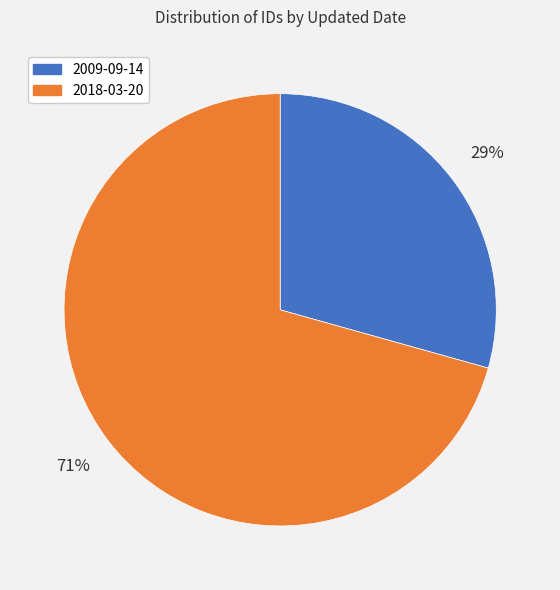

To the nearest percent, what is the combined percentage of 2018-03-20 and 2009-09-14?

100%